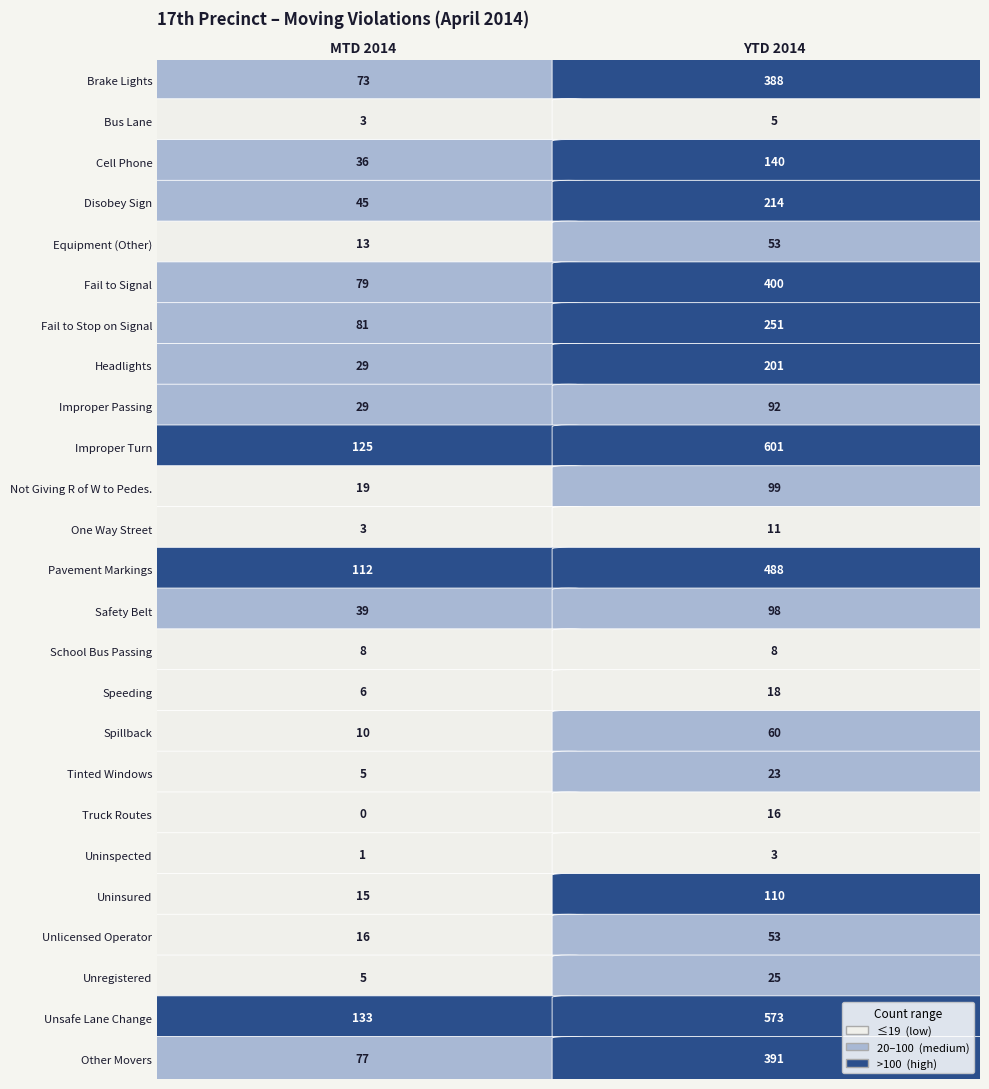

What is the difference between the Tinted Windows values at Brake Lights and Bus Lane?

18